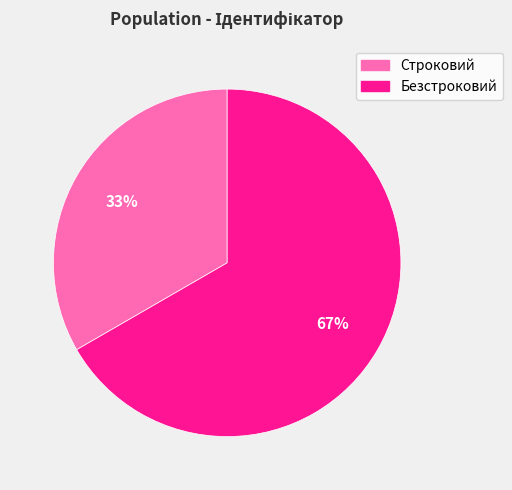

Count the number of slices in the pie.

2